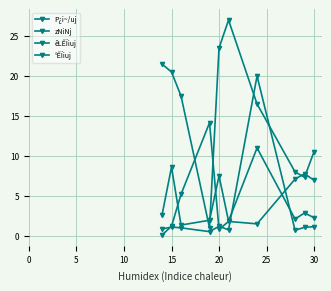

What is the value of the zNiNj point at the 10th from the left?

10.5